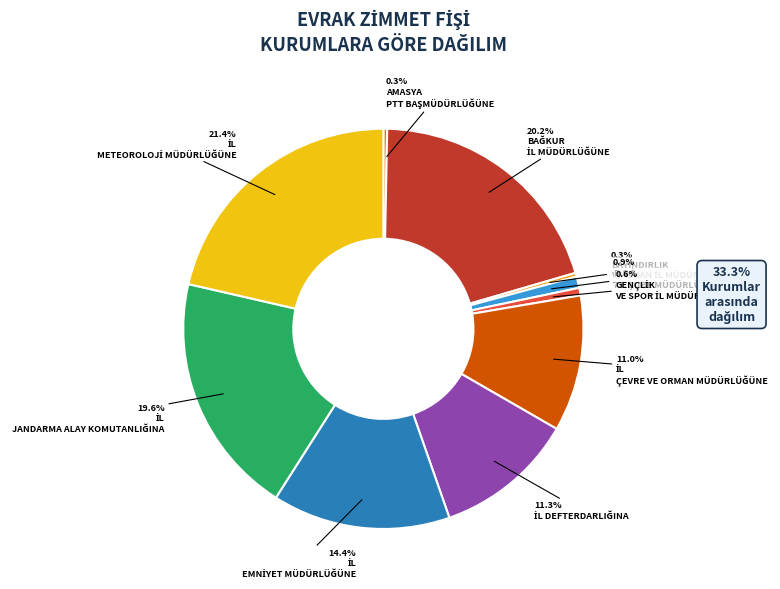

Is there any slice that represents more than half of the pie?

No